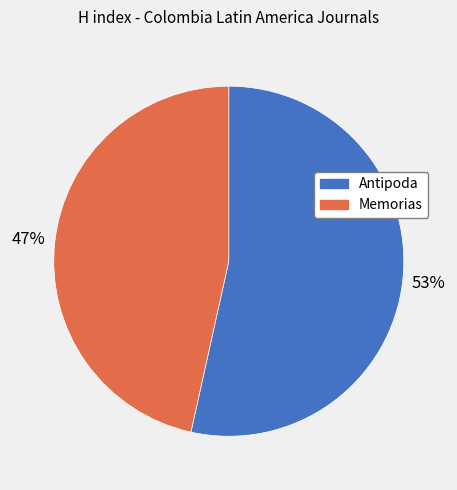

To the nearest percent, what is the average slice percentage?

50%